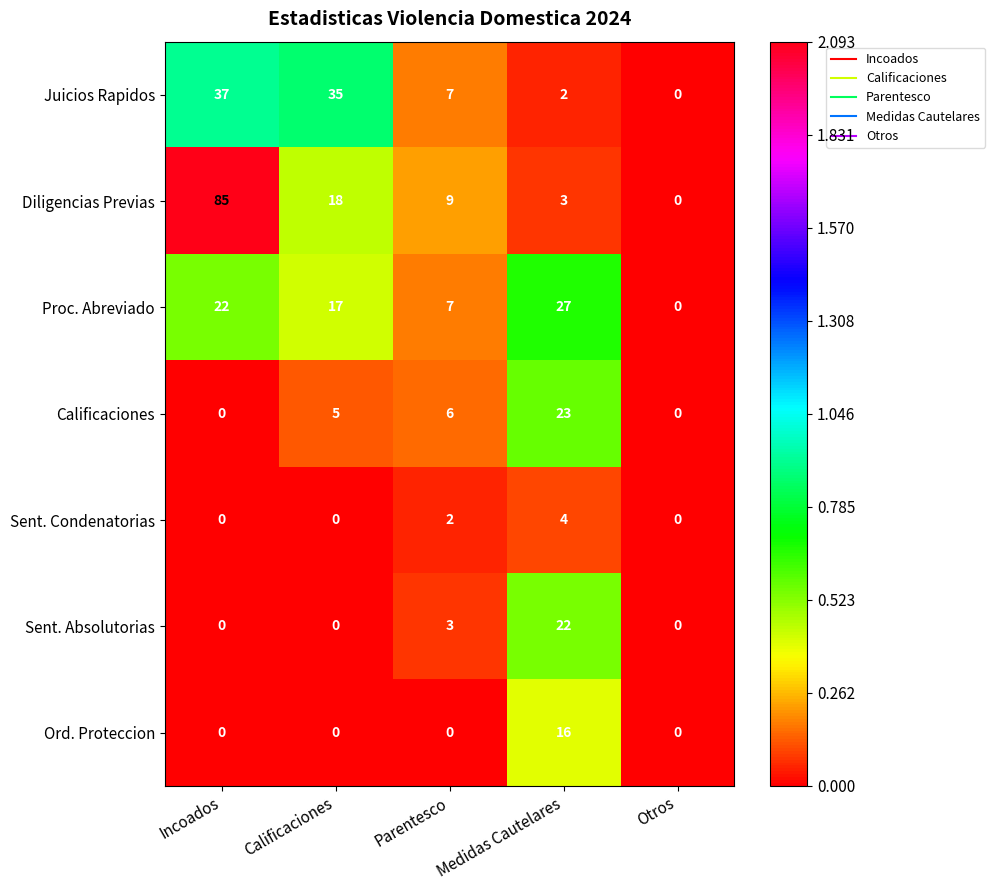

Rank the series by their maximum value, from lowest to highest.

Sent. Condenatorias, Ord. Proteccion, Sent. Absolutorias, Calificaciones, Proc. Abreviado, Juicios Rapidos, Diligencias Previas